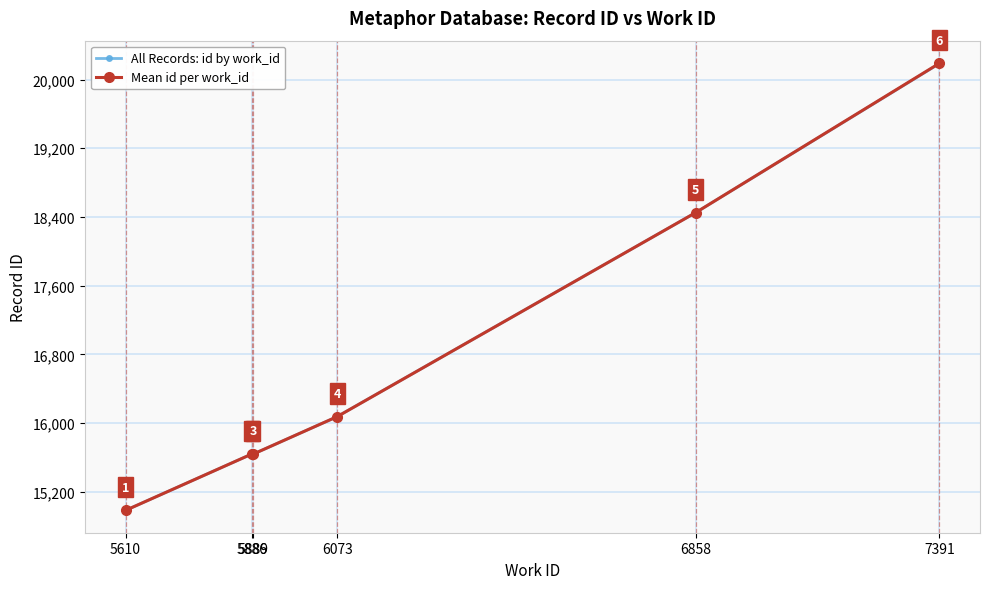

Is it true that the value at 7391 is 10379?

False